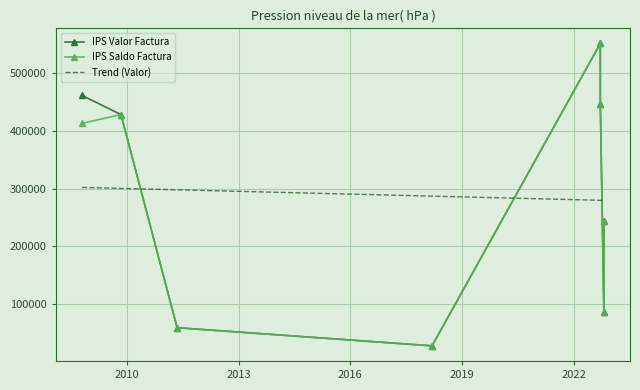

Reading left to right, extract all data points from this chart.

IPS Valor Factura: 2008-10-20=461600	2009-11-06=428400	2011-05-10=58600	2018-03-12=27100	2022-09-16=551788	2022-09-16=446969	2022-10-21=86200	2022-10-21=244588
IPS Saldo Factura: 2008-10-20=413200	2009-11-06=428400	2011-05-10=58600	2018-03-12=27100	2022-09-16=551788	2022-09-16=446969	2022-10-21=86200	2022-10-21=244588